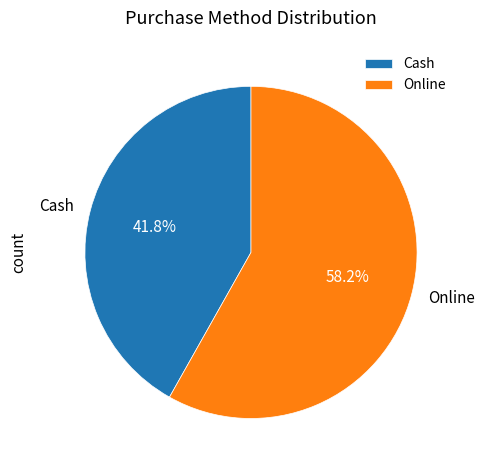

Is it true that Online is 58% of the pie?

True